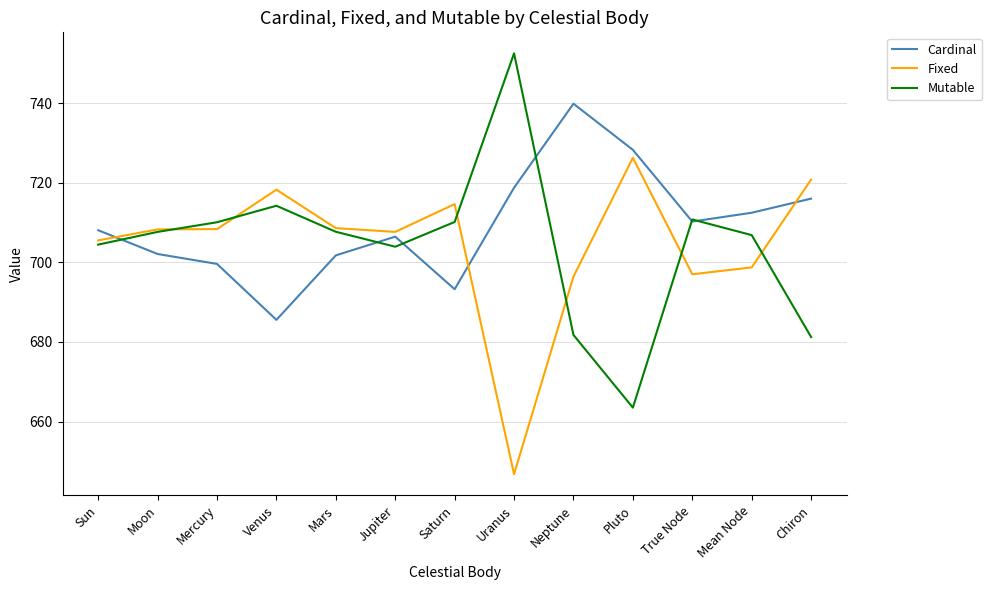

Read the Fixed value at Neptune.

696.4